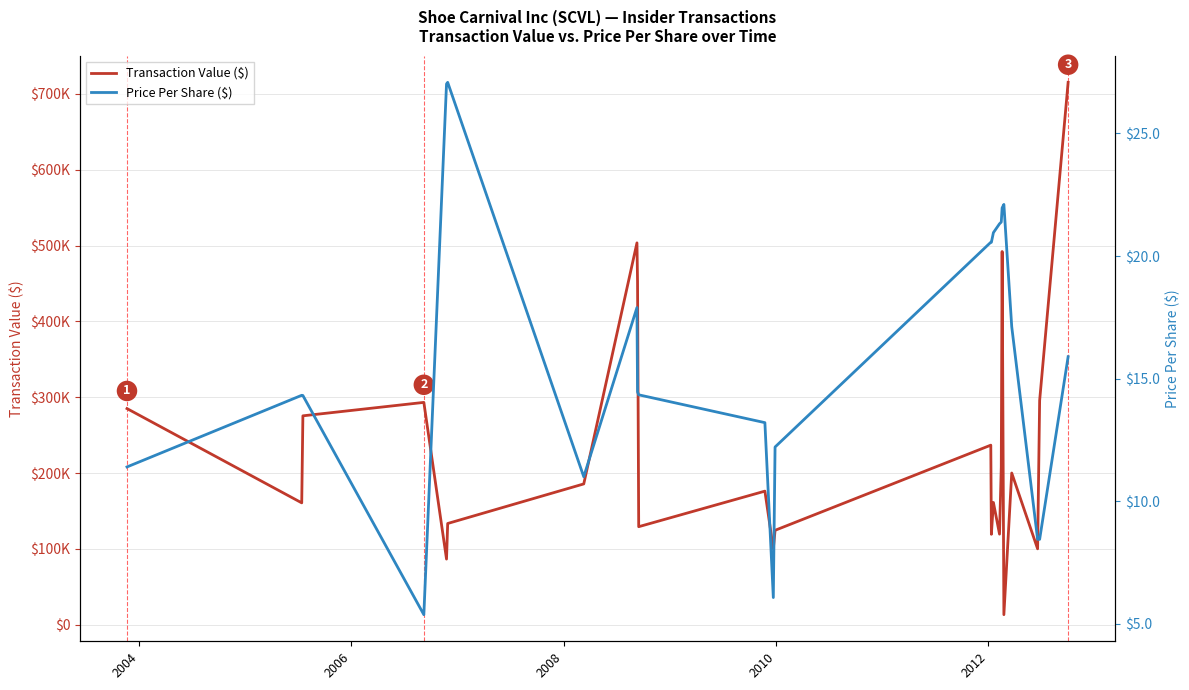

How many lines are shown in the chart?

2